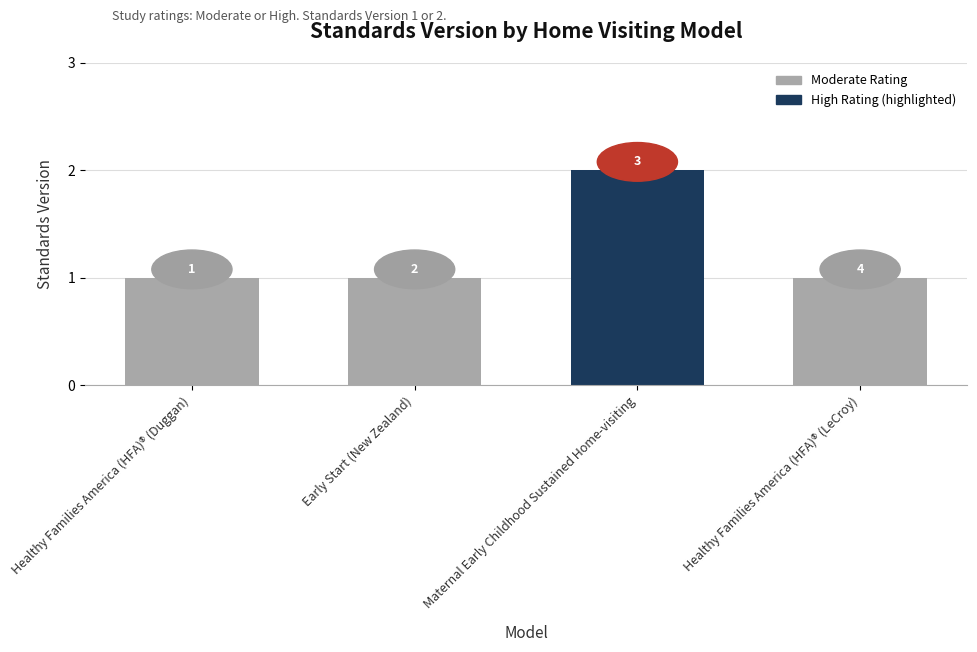

What position from the right is Healthy Families America (HFA)® (Duggan)?

4